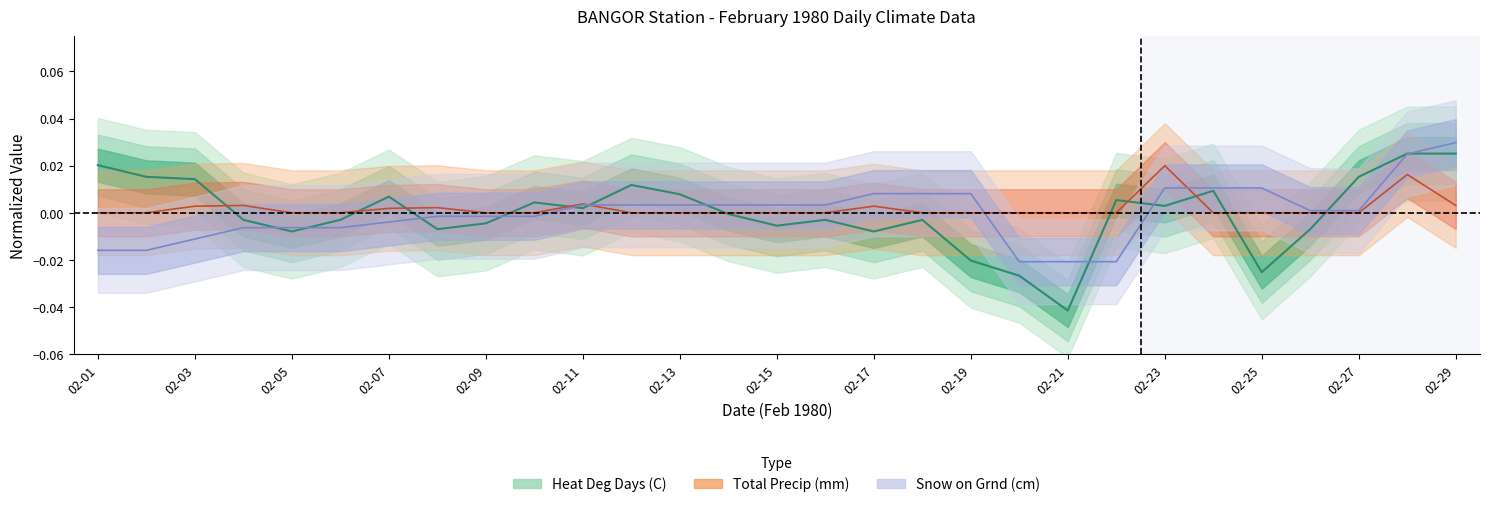

What is the difference between the maximum and second lowest values in the Heat Deg Days (C) series?

0.1